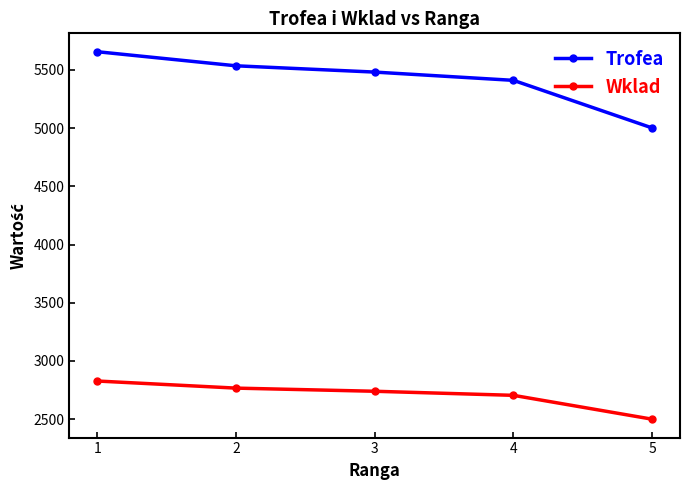

Which label corresponds to the smallest value in the chart?

5